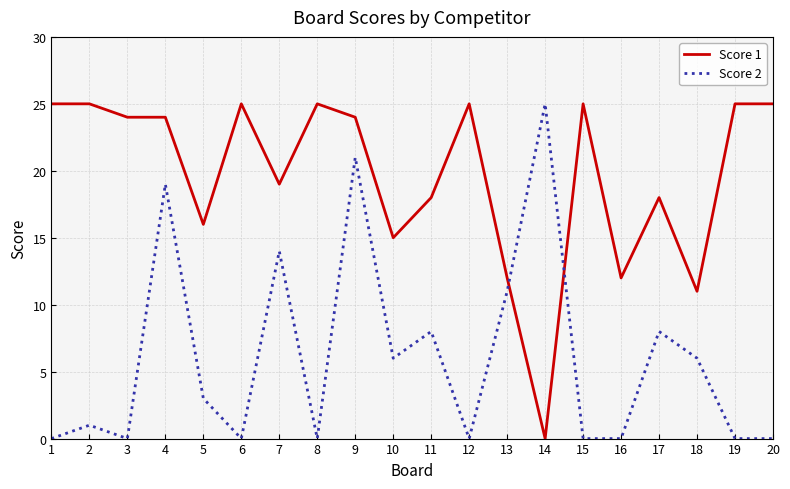

What is the difference between the second highest and minimum values in the Score 2 series?

21